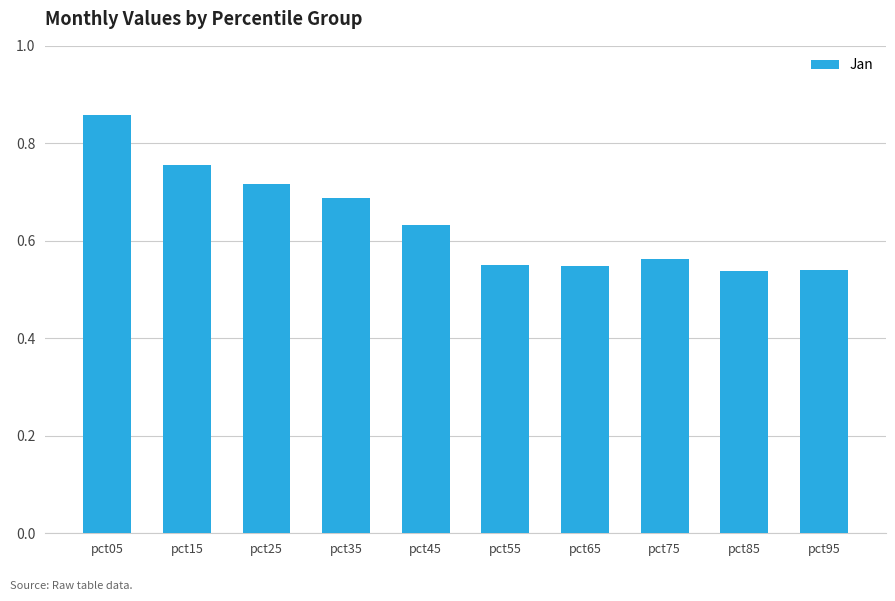

Which category has the highest value across all series?

pct05